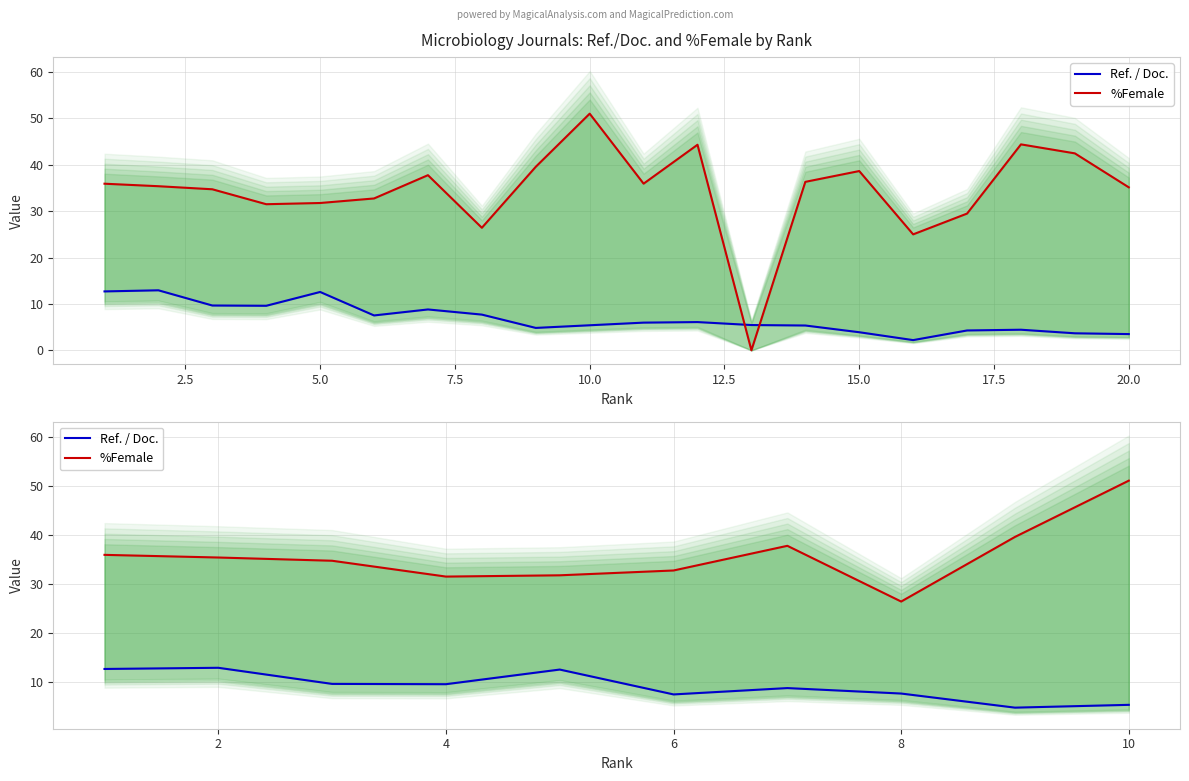

List the series in order of their overall mean, highest first.

%Female, Ref. / Doc.